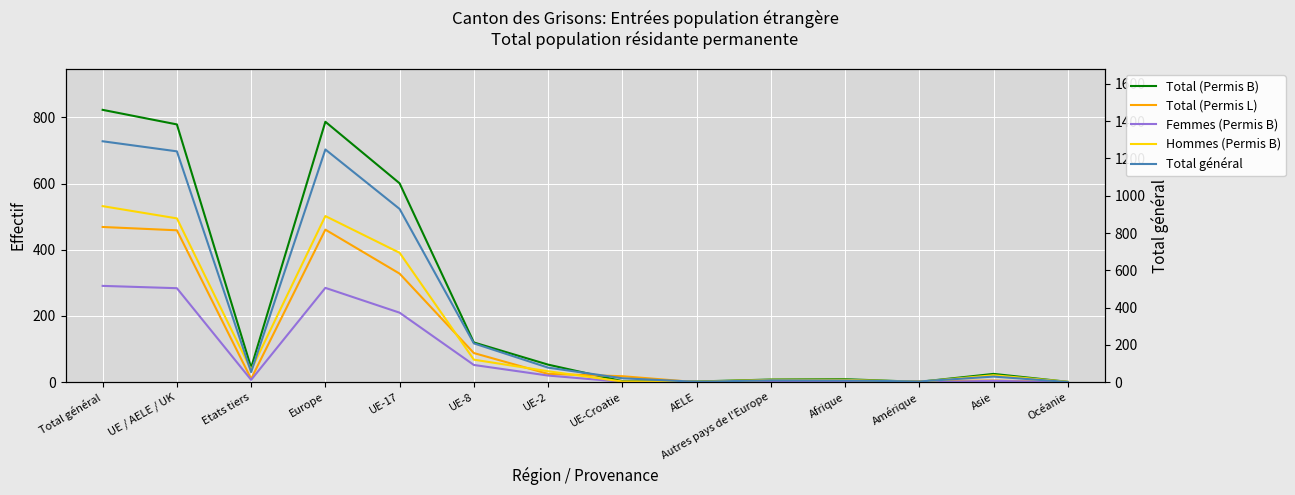

Which series has the widest spread of values?

Total général